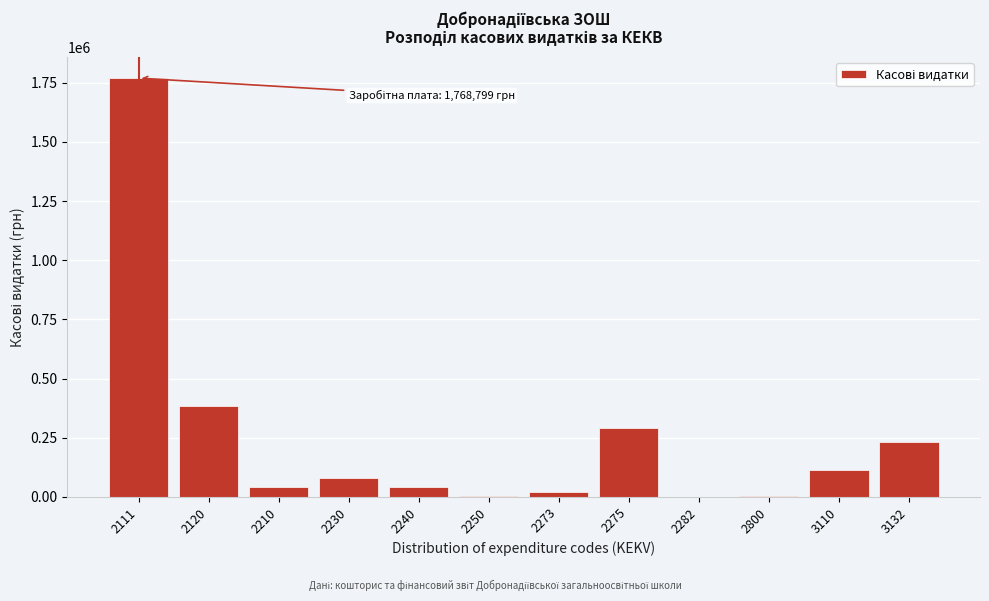

Is it true that the value at 3132 is 333804.5?

False